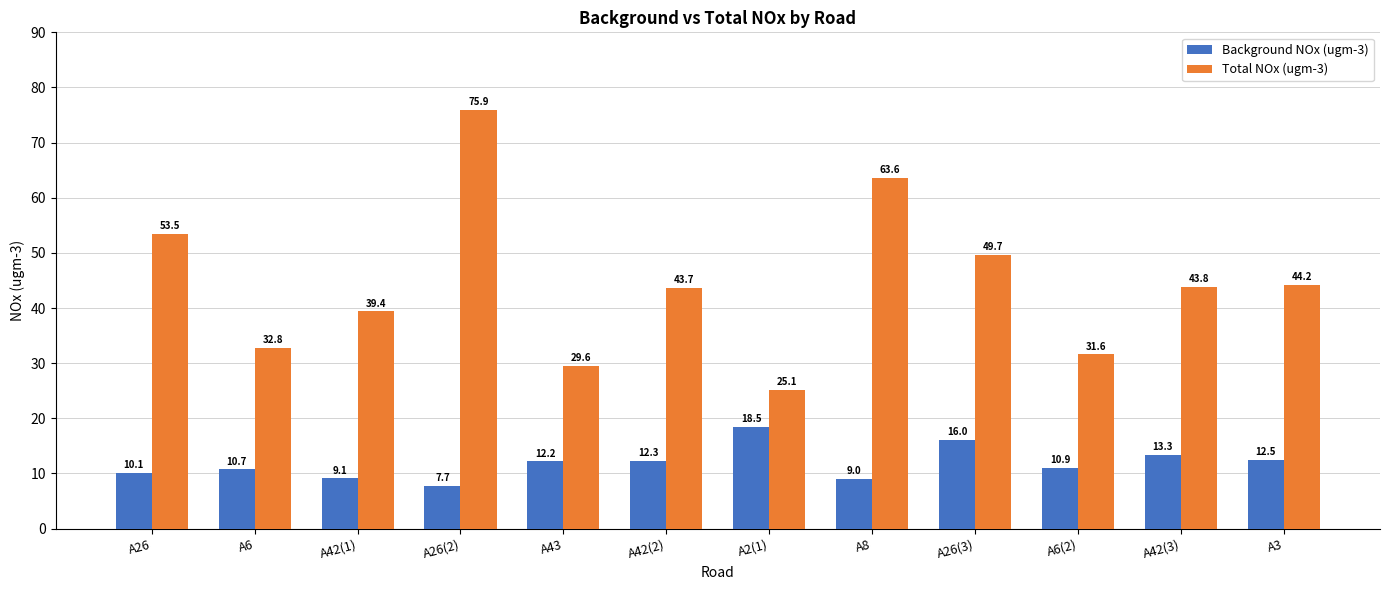

Reading left to right, what are all the values shown in this chart?

Background NOx (ugm-3): A26=10.1	A6=10.7	A42(1)=9.1	A26(2)=7.7	A43=12.2	A42(2)=12.3	A2(1)=18.5	A8=9.0	A26(3)=16.0	A6(2)=10.9	A42(3)=13.3	A3=12.5
Total NOx (ugm-3): A26=53.5	A6=32.8	A42(1)=39.4	A26(2)=75.9	A43=29.6	A42(2)=43.7	A2(1)=25.1	A8=63.6	A26(3)=49.7	A6(2)=31.6	A42(3)=43.8	A3=44.2